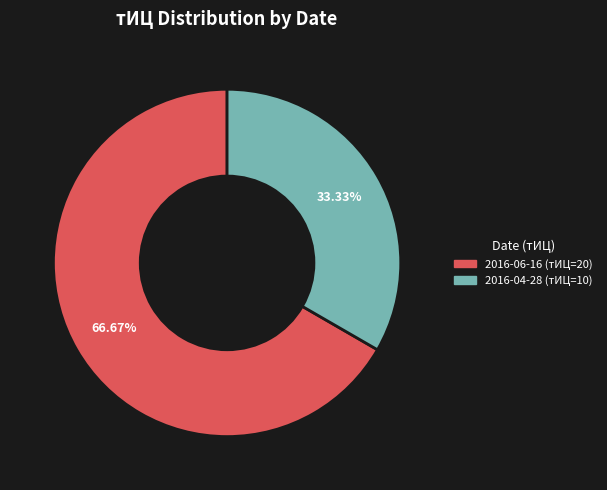

Combined, do 2016-04-28 (тИЦ=10) and 2016-06-16 (тИЦ=20) account for over 50%?

Yes